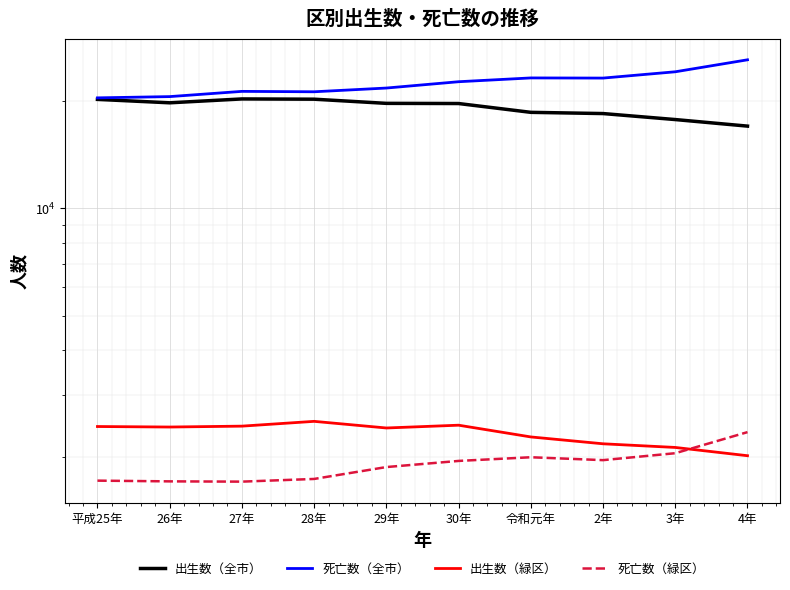

Between 平成25年 and 26年, which series saw the biggest shift?

出生数（全市）